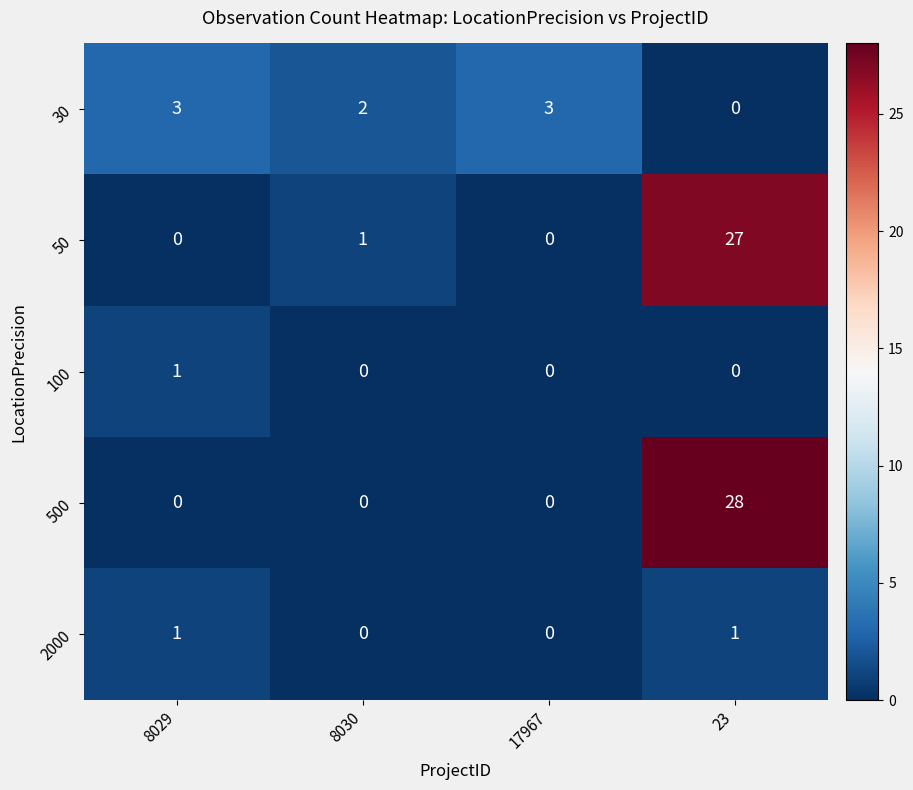

What is the maximum value shown in the chart?

28